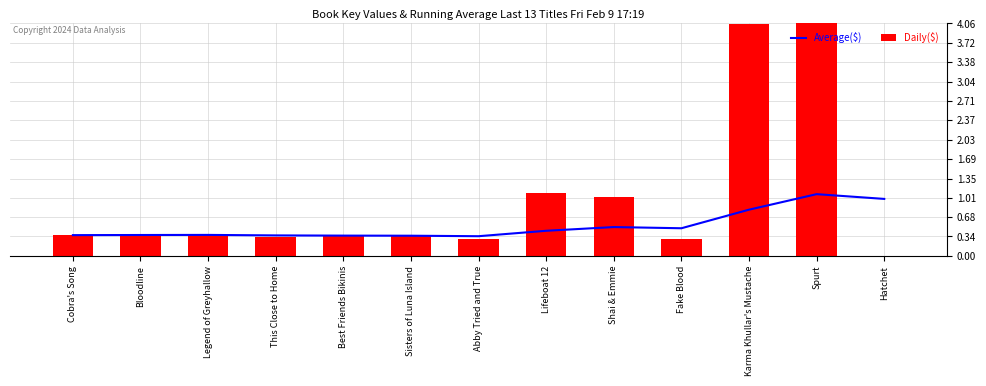

Is it true that Average($) equals 0.5 at Shai & Emmie?

True